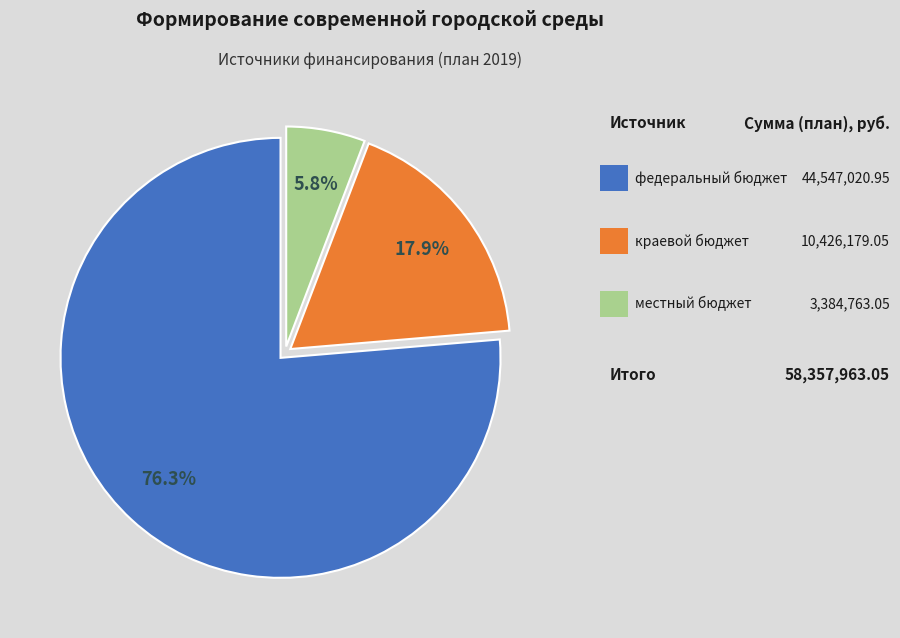

Does any single category account for the majority?

Yes